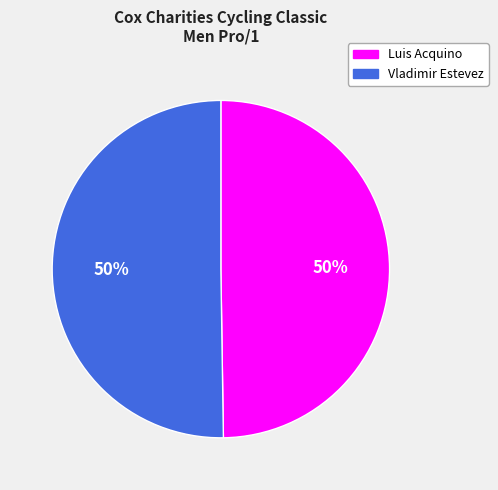

To the nearest percent, what portion does Luis Acquino represent?

50%